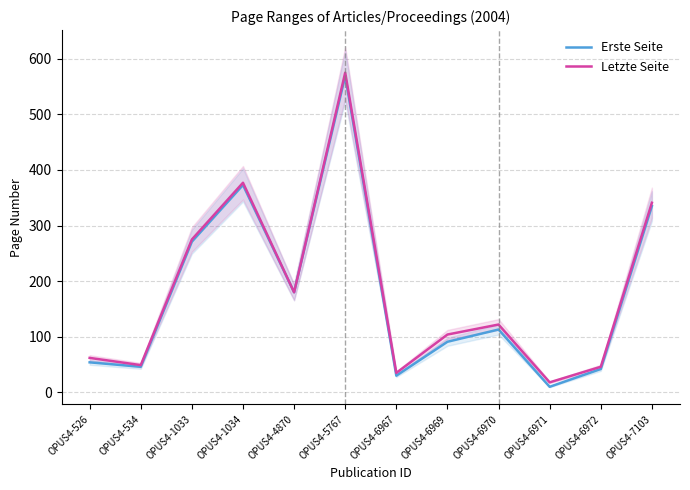

At which category does Erste Seite reach its first local valley?

OPUS4-534